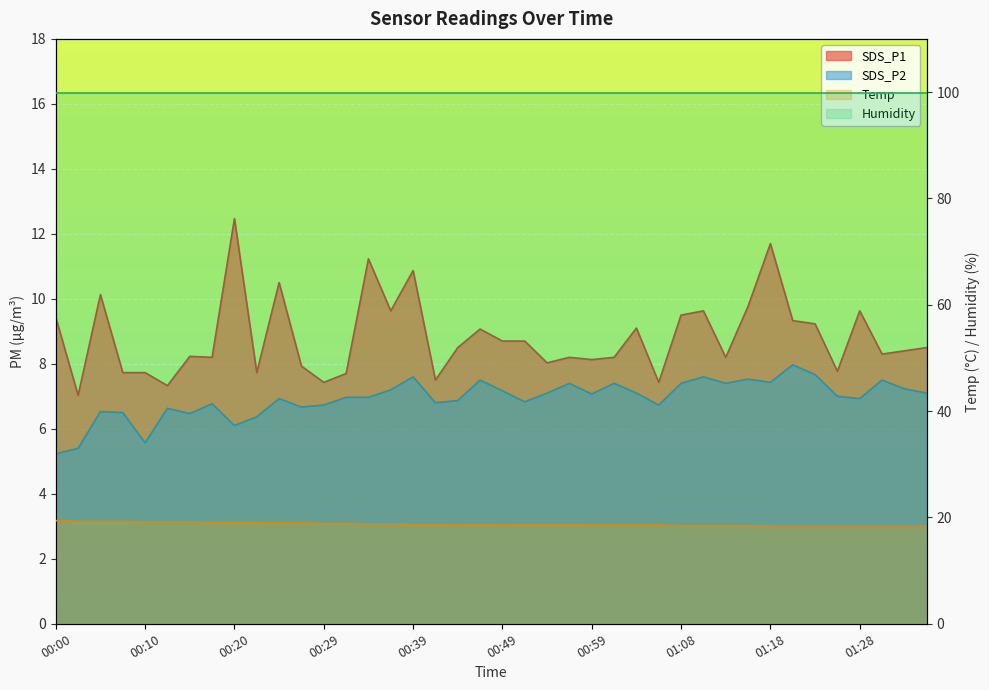

How many interior local peaks does the SDS_P2 series have?

12